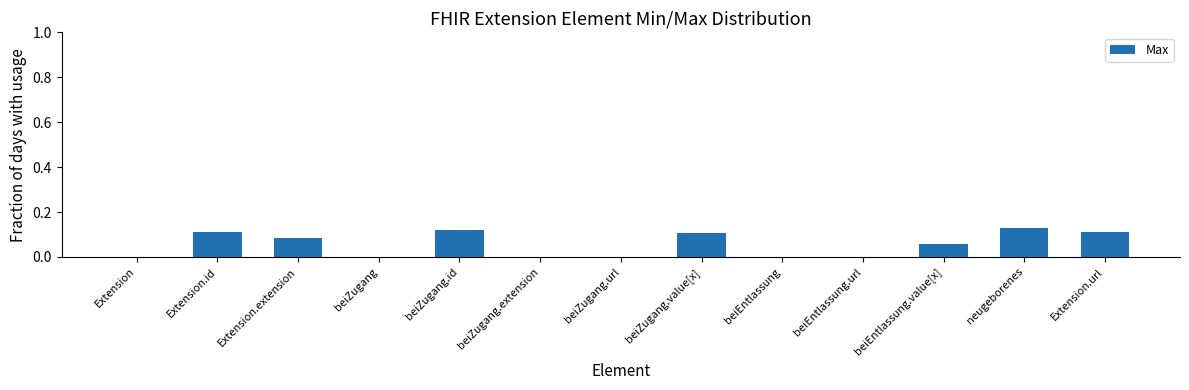

What is the change in value from Extension to Extension.url?

+0.1